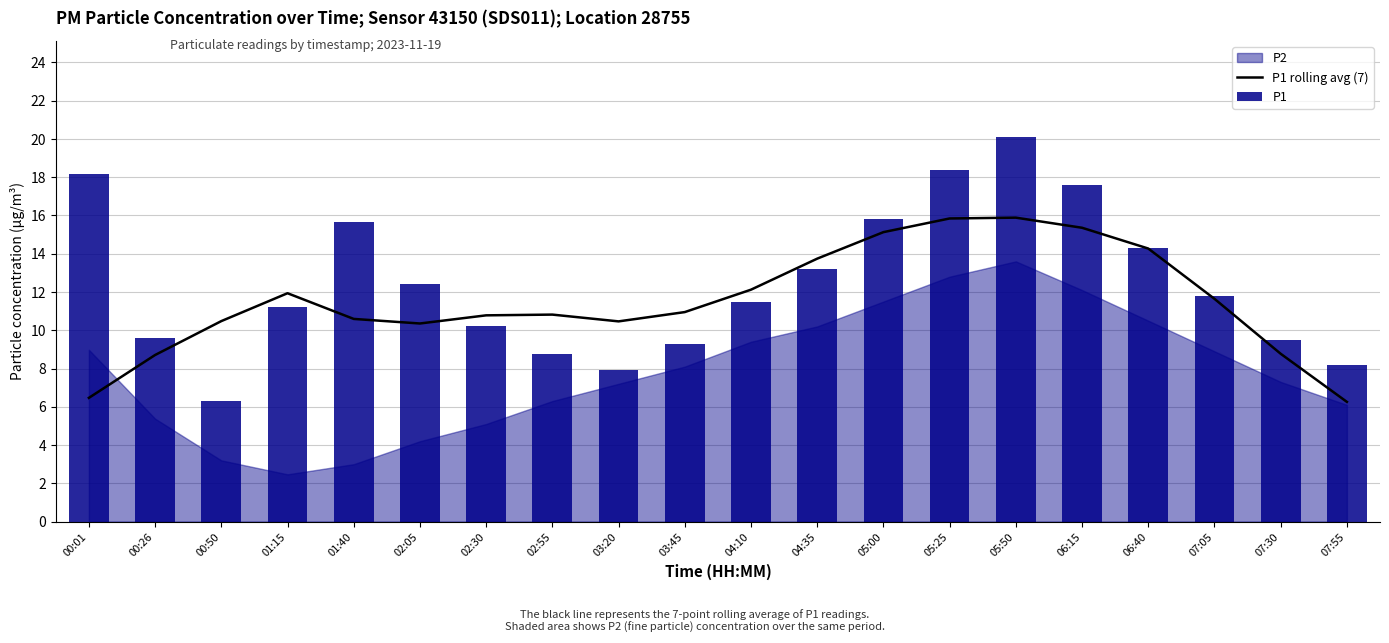

At which label does P1 rolling avg (7) first exceed 10?

00:50